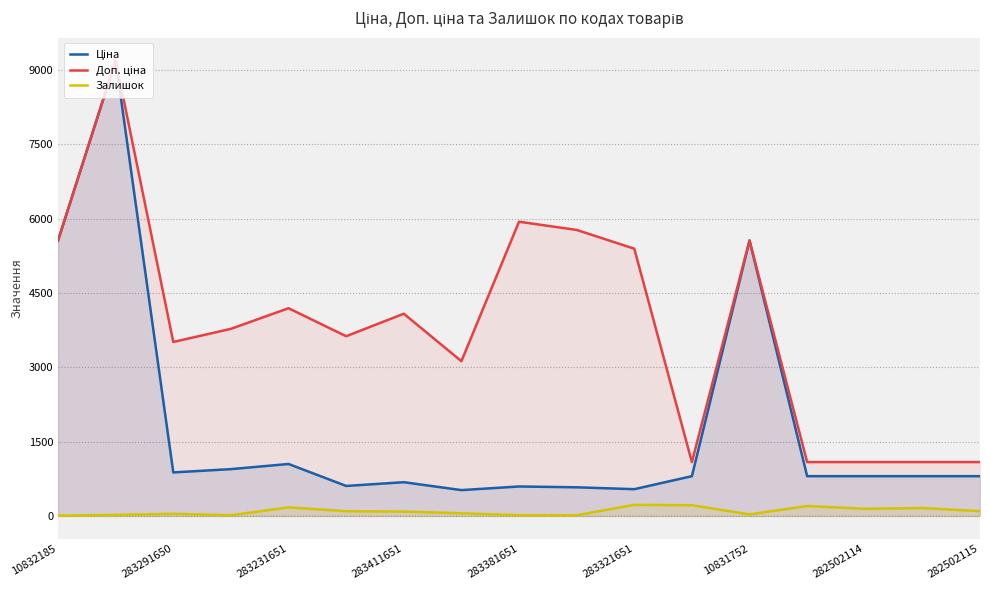

What is the highest value of the Залишок series?

223.0